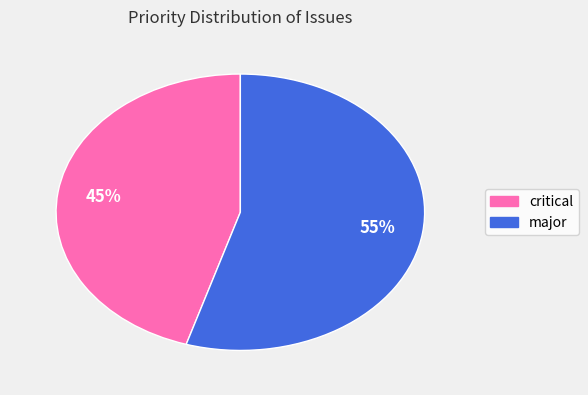

Is it true that critical is 52% of the pie?

False